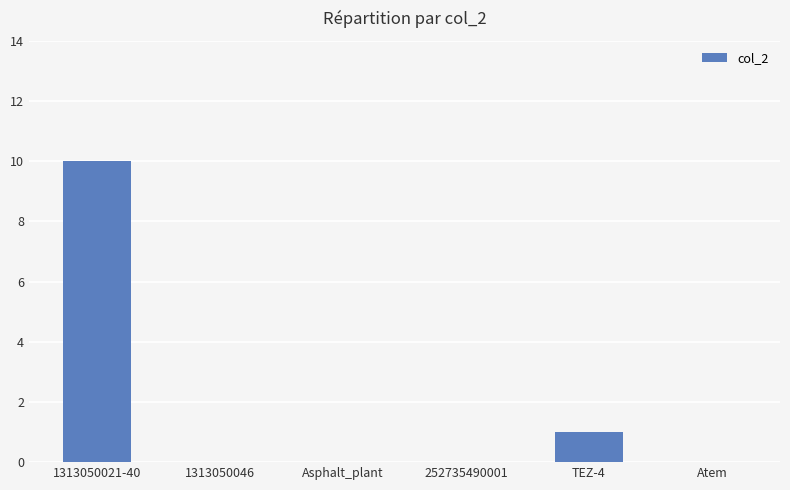

Which label corresponds to the largest value in the chart?

1313050021-40